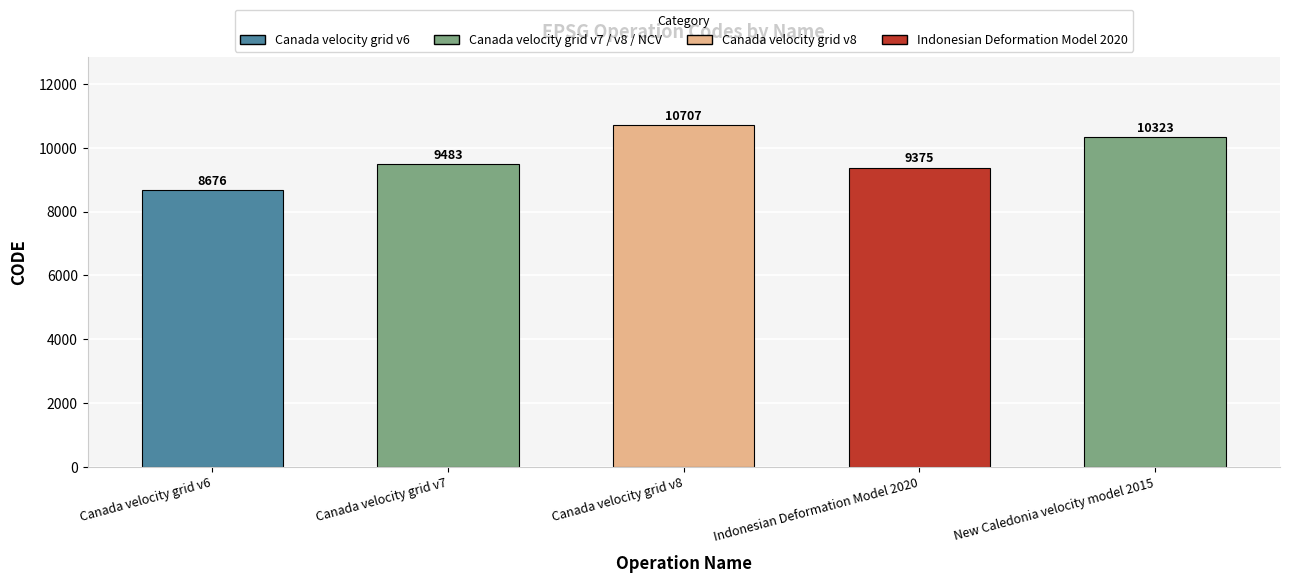

What is the sum of the values at Indonesian Deformation Model 2020 and New Caledonia velocity model 2015?

19698